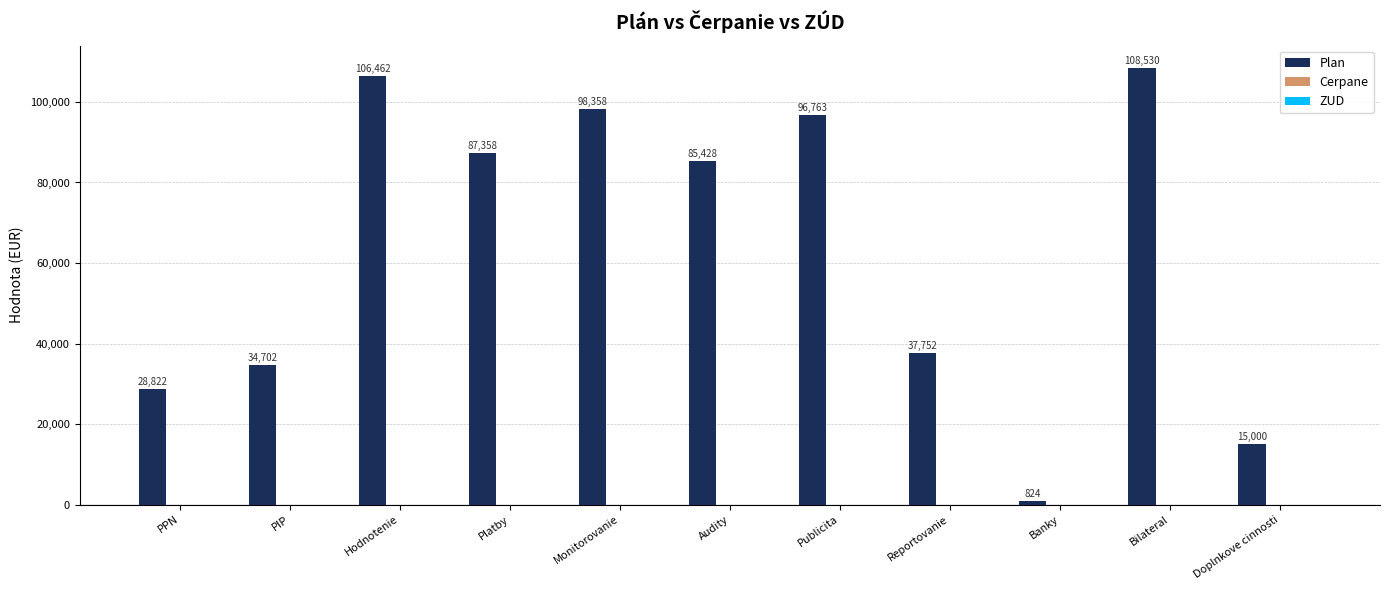

What is the sum of all values?

699999